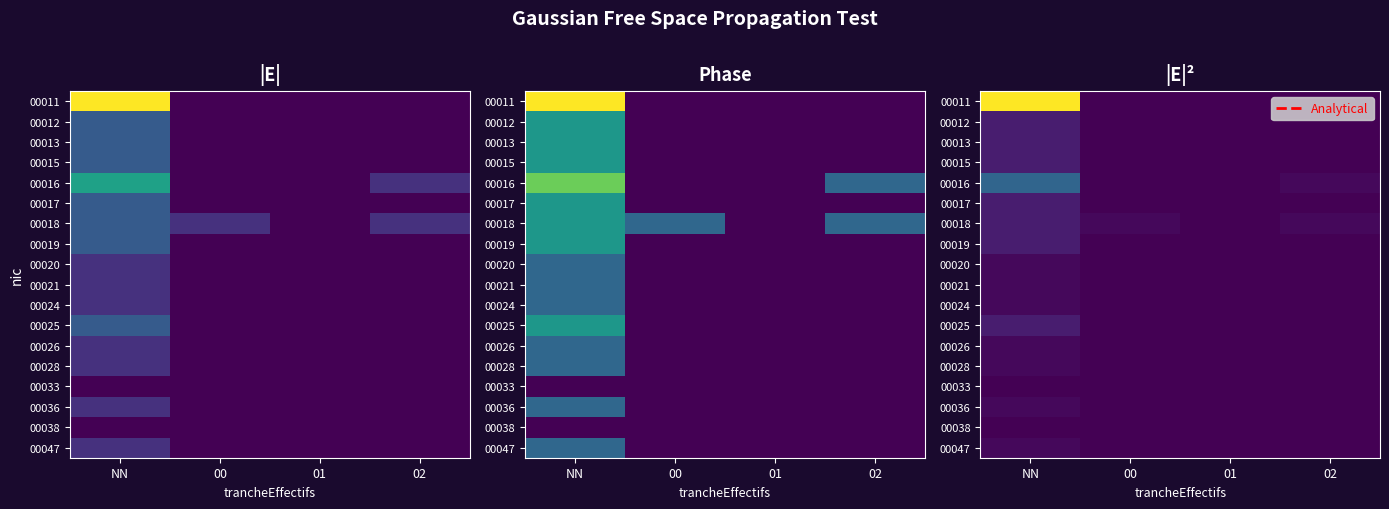

Which has a higher value, 00 or NN?

NN